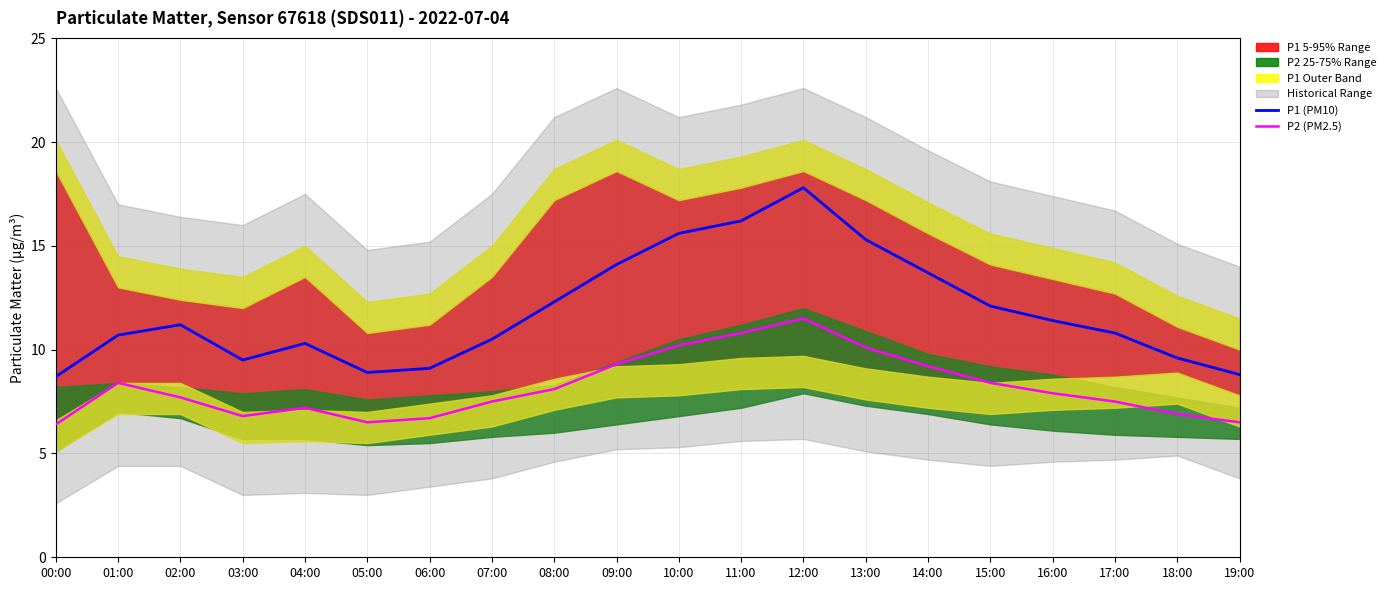

At how many categories does at least one series exceed 14?

5